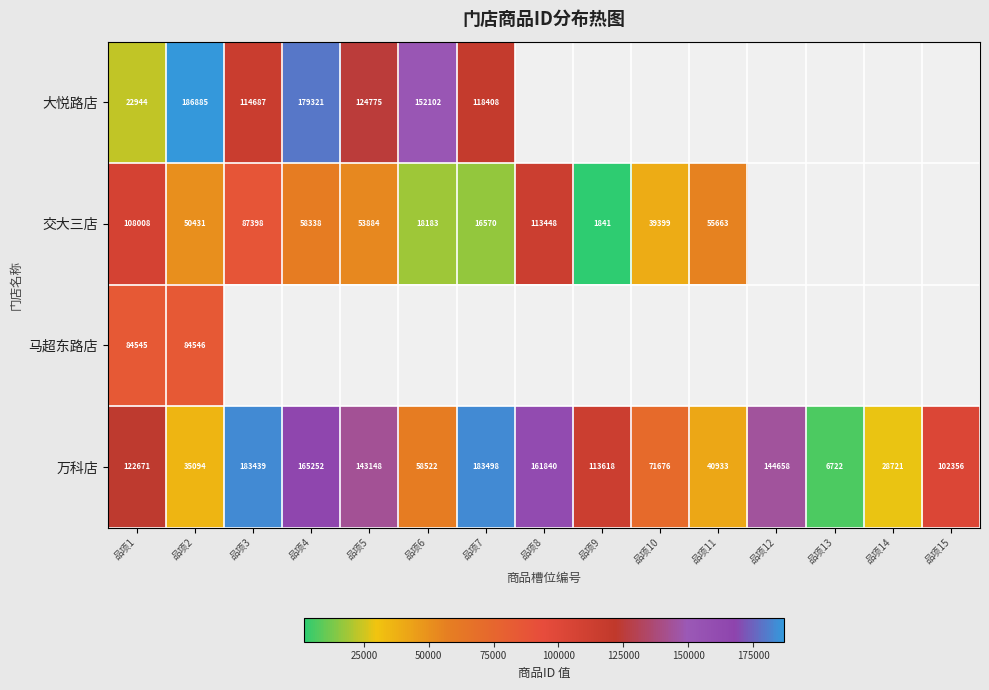

What is the spread (max minus min) of values at 品项2?

151791